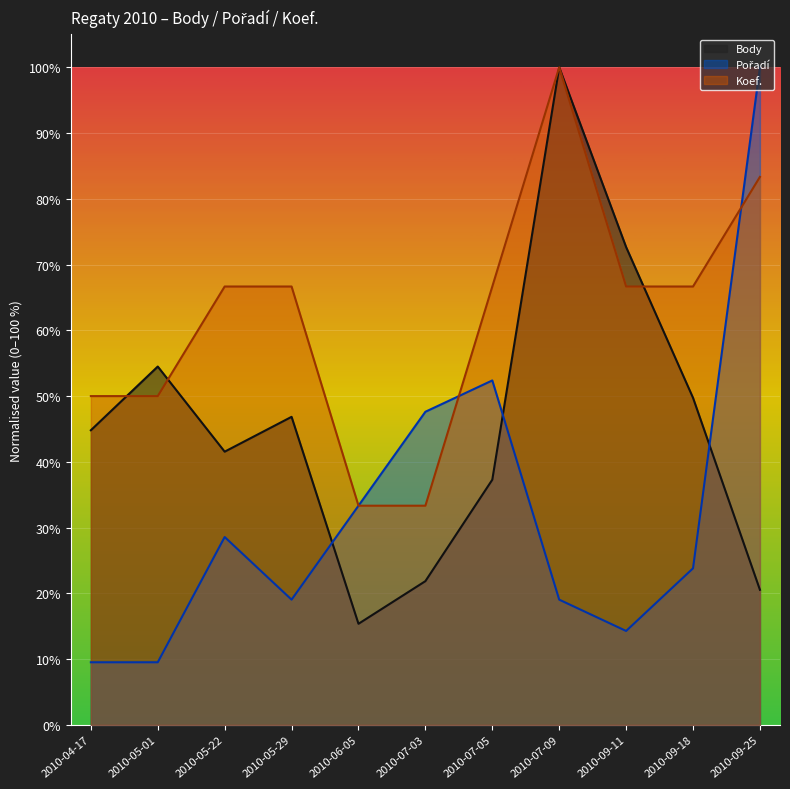

How many data points does each series have?

11